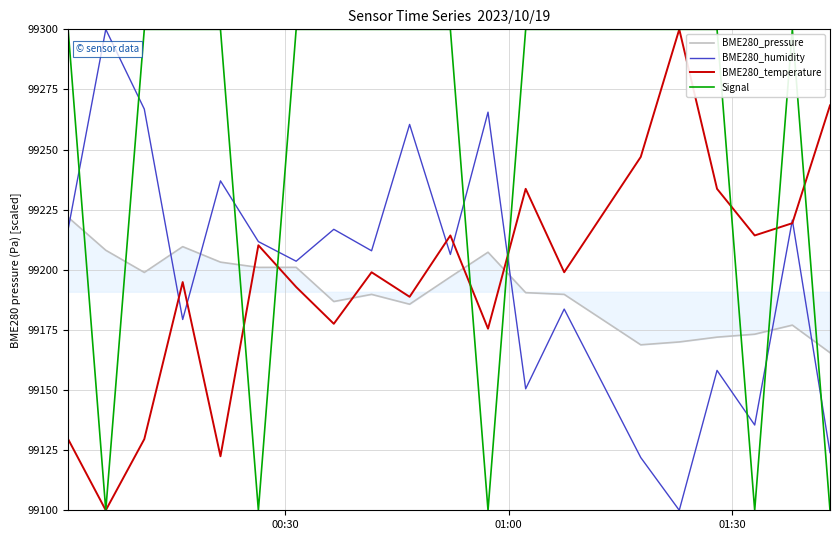

How many intersections are there between Signal and BME280_pressure?

9